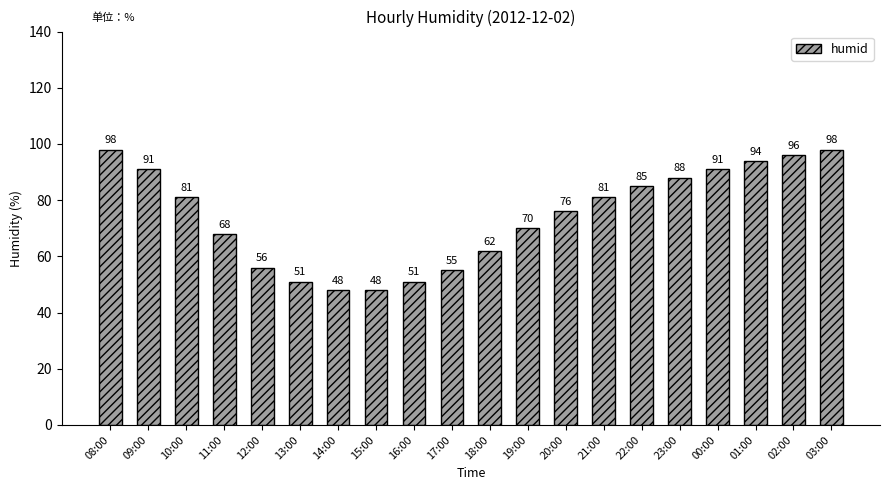

What is the difference between the maximum and minimum values?

50